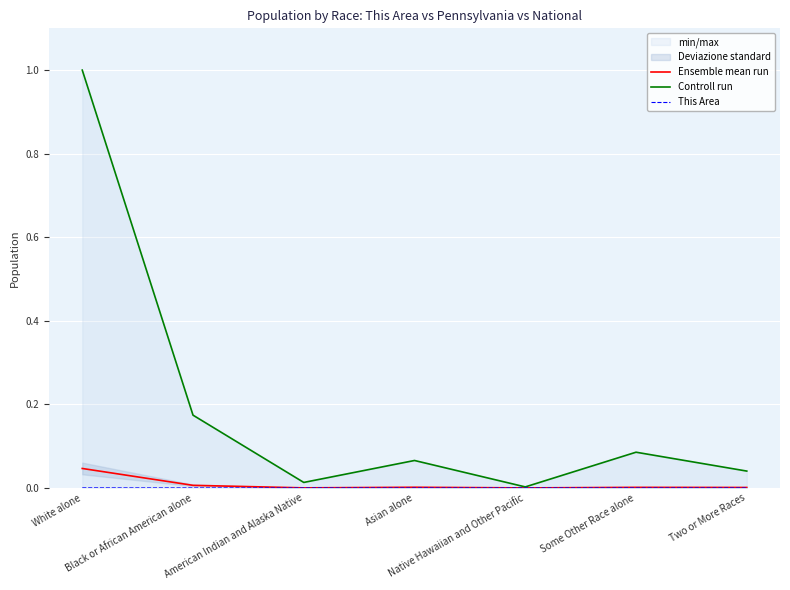

What is the label of the 6th point from the right?

Black or African American alone